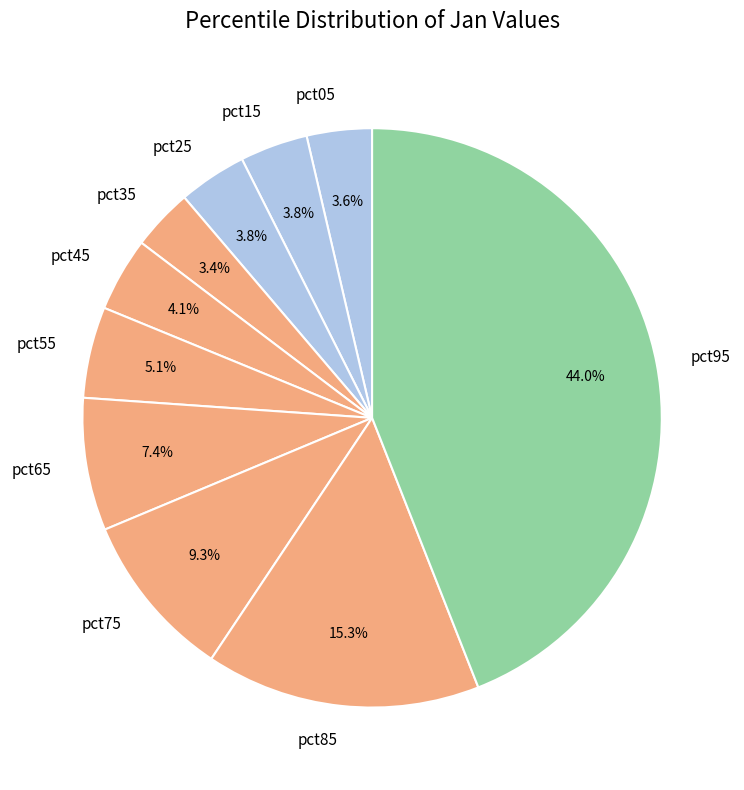

The pct15 slice represents 16% of the pie. True or false?

False